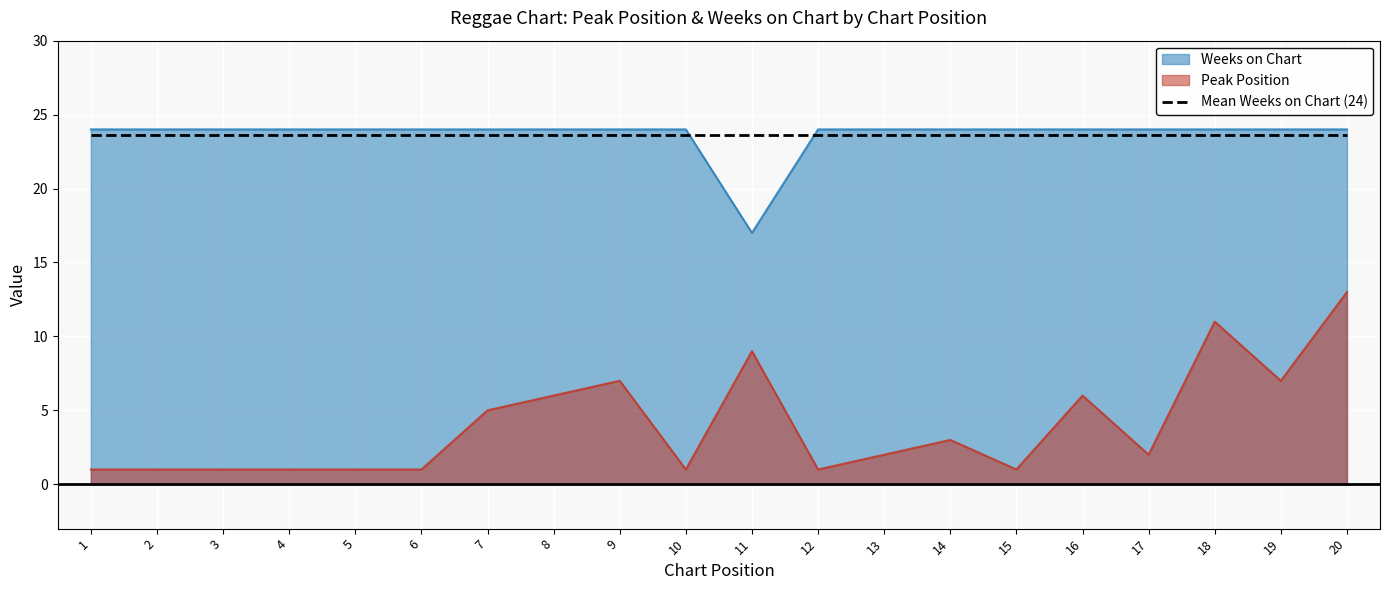

At 20, list the series in order from smallest to largest.

Peak Position, Mean Weeks on Chart (24), Weeks on Chart